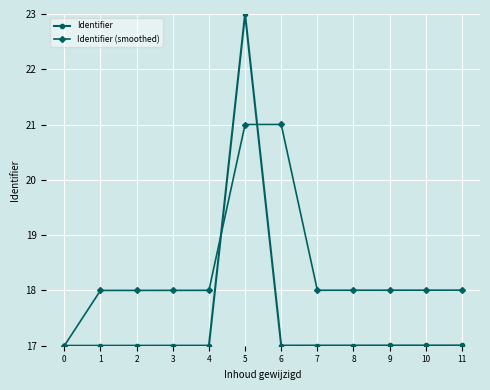

List the series in order of their peak value, lowest first.

Identifier (smoothed), Identifier